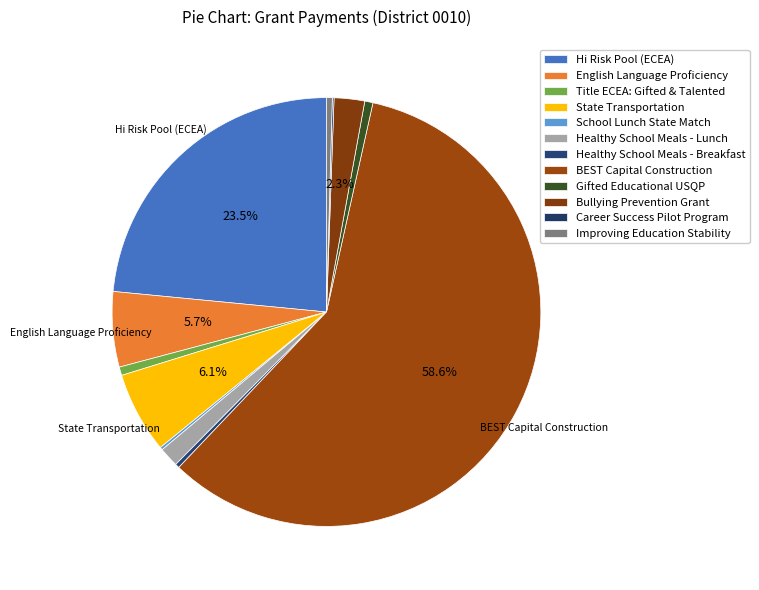

Is it true that Title ECEA: Gifted & Talented is 15% of the pie?

False